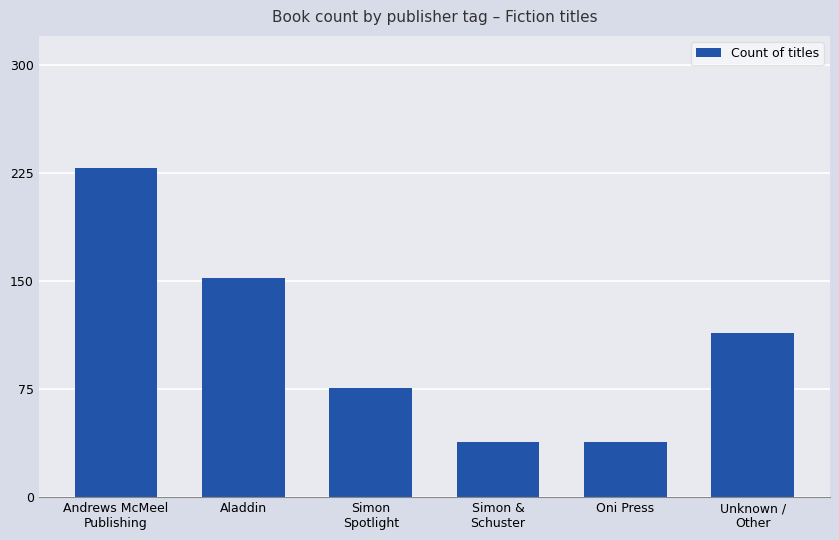

True or false: the data shows 51 at Oni Press.

False